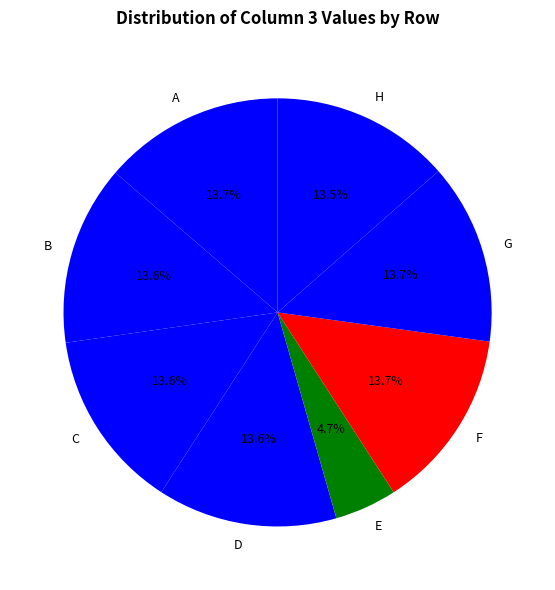

How much of the chart is everything except B?

86.4%